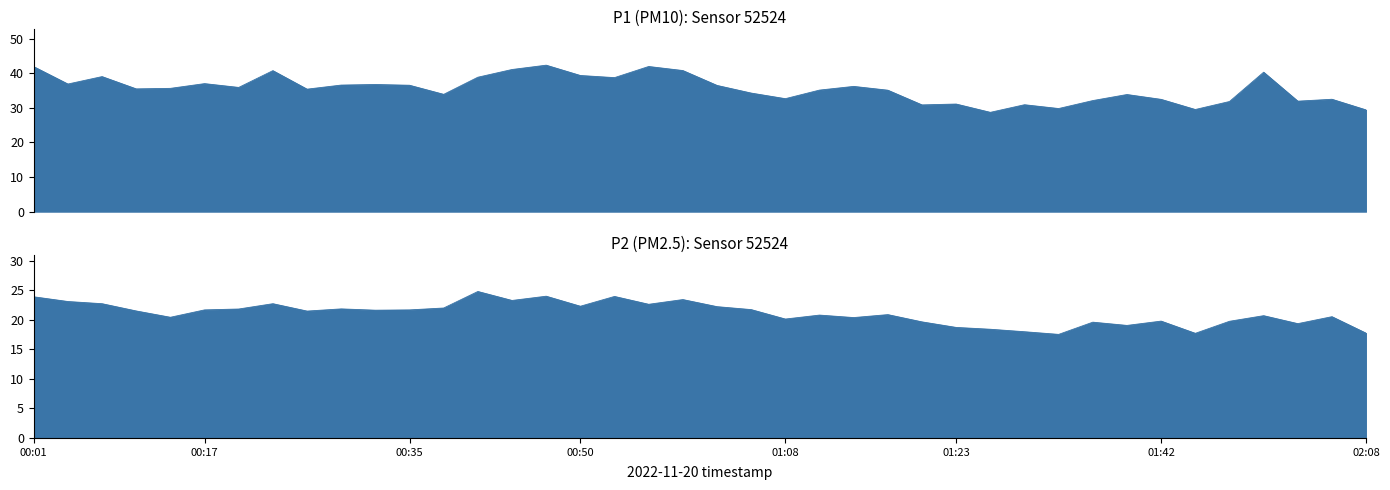

Reading right to left, list all the values displayed in this chart.

P1: 29.4	32.5	31.9	40.3	31.8	29.5	32.5	33.9	32.1	29.8	30.9	28.7	31.1	30.9	35.1	36.2	35.1	32.6	34.3	36.5	40.8	42.0	38.7	39.4	42.3	41.1	38.9	33.9	36.5	36.8	36.6	35.4	40.8	35.9	37.0	35.6	35.5	39.0	36.9	41.9
P2: 17.8	20.6	19.4	20.7	19.8	17.7	19.8	19.1	19.6	17.6	18.0	18.4	18.7	19.7	20.9	20.4	20.8	20.1	21.8	22.2	23.4	22.6	24.0	22.3	24.0	23.3	24.8	22.0	21.7	21.6	21.9	21.5	22.8	21.9	21.7	20.4	21.5	22.8	23.1	23.9